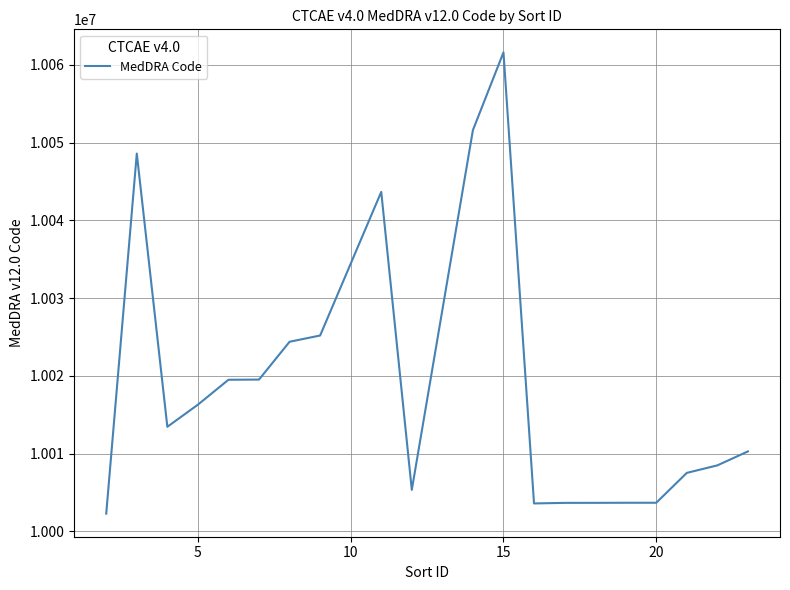

What is the difference between the maximum and minimum values?

59317